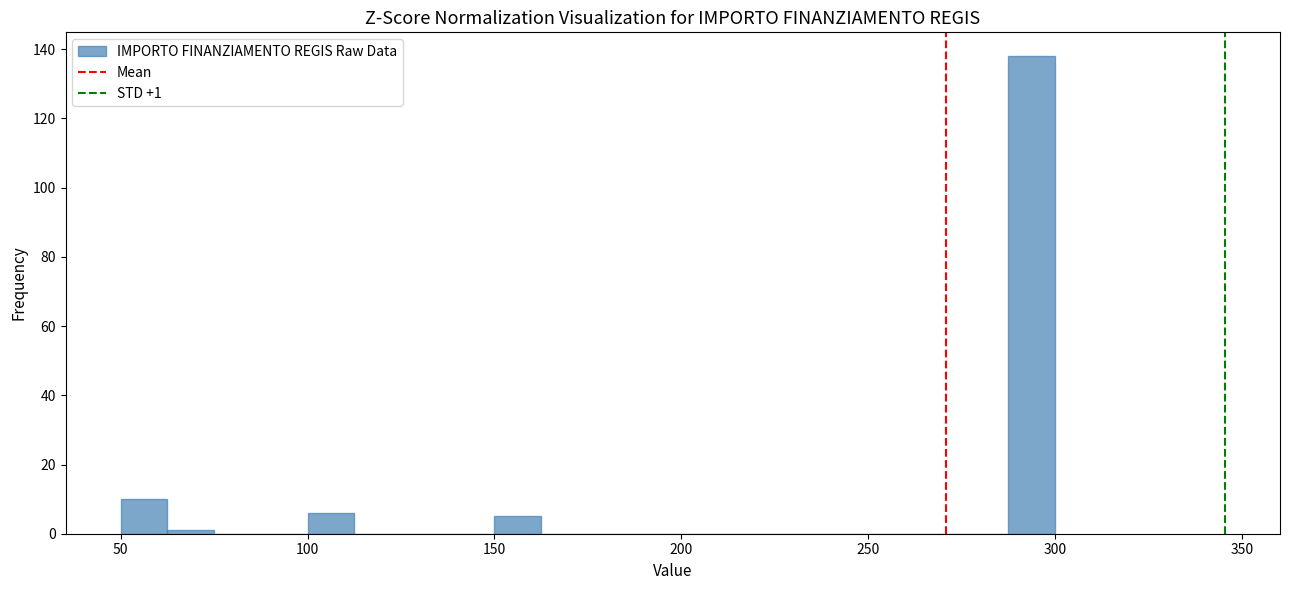

Around what value on the x-axis is the tallest bar? Give the approximate position of its centre, as read against the axis.

295